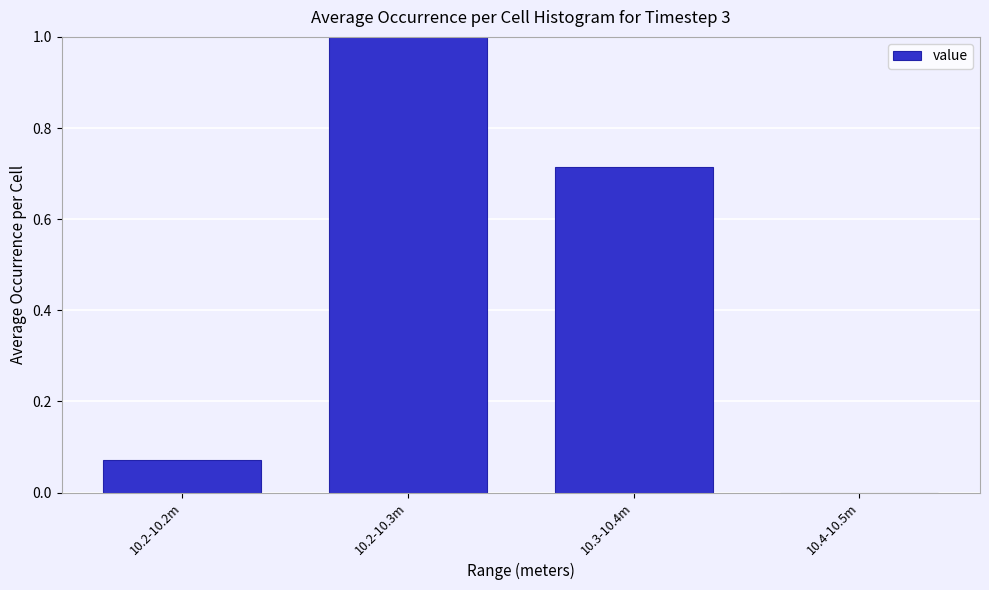

What is the change in value from 10.2-10.2m to 10.2-10.3m?

+0.9